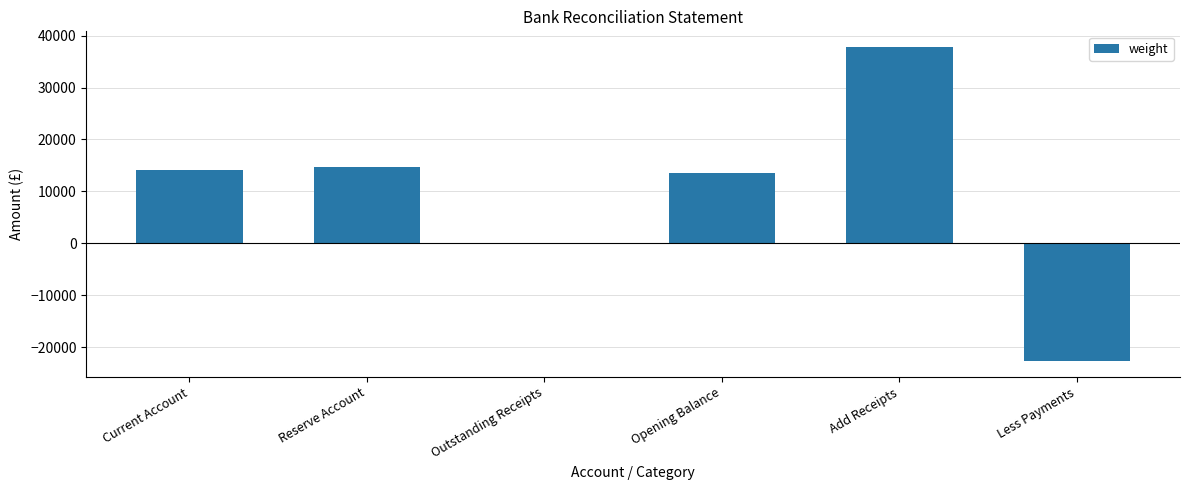

How many distinct data groups are displayed?

1